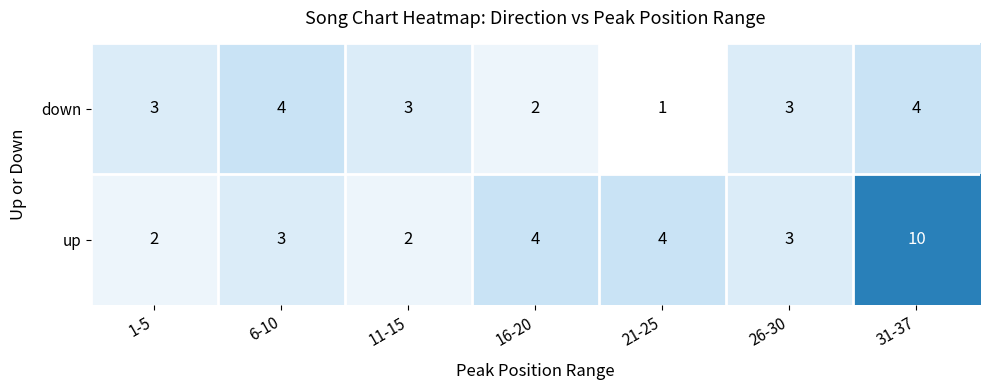

Reading left to right, list all the values displayed in this chart.

down: 3	4	3	2	1	3	4
up: 2	3	2	4	4	3	10